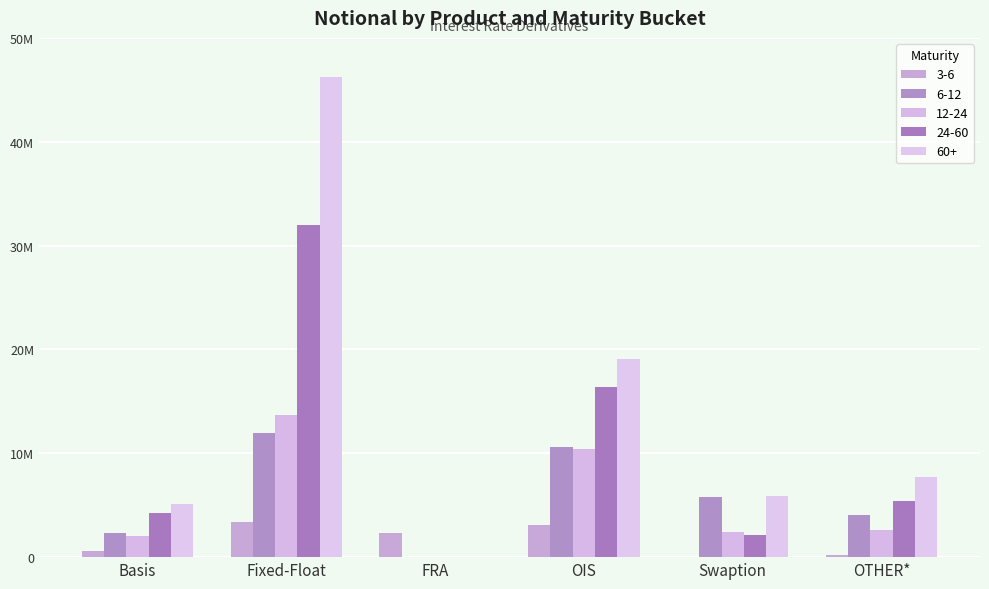

Reading left to right, what are all the values shown in this chart?

3-6: 608730	3420835	2298640	3122574	15420	221603
6-12: 2331105	11918490	16692	10615793	5812432	4096641
12-24: 2080120	13667108	1280	10452310	2441439	2659809
24-60: 4239640	31962691	1291	16356275	2170896	5370217
60+: 5083138	46259034	503	19092143	5896779	7758460